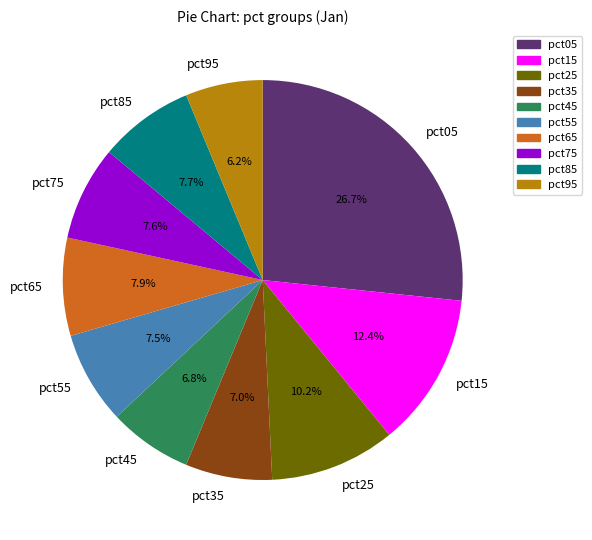

Which slice is the largest?

pct05